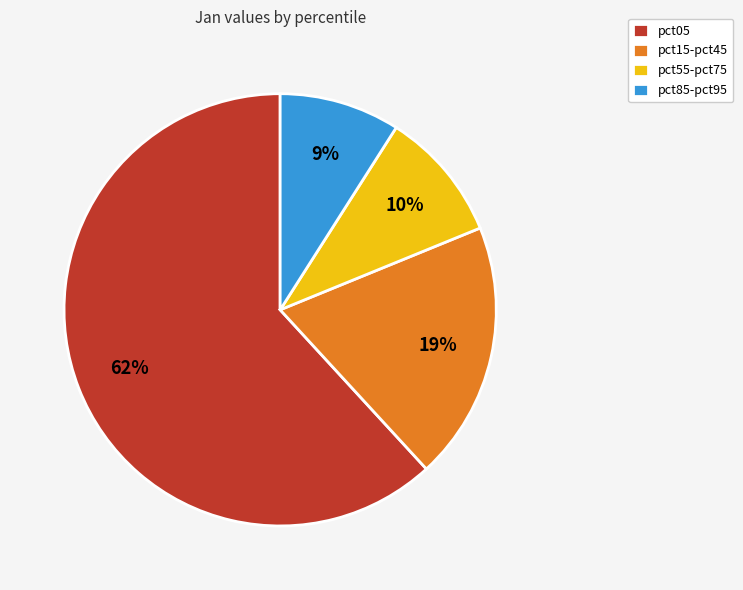

True or false: pct15-pct45 accounts for 9% of the total.

False